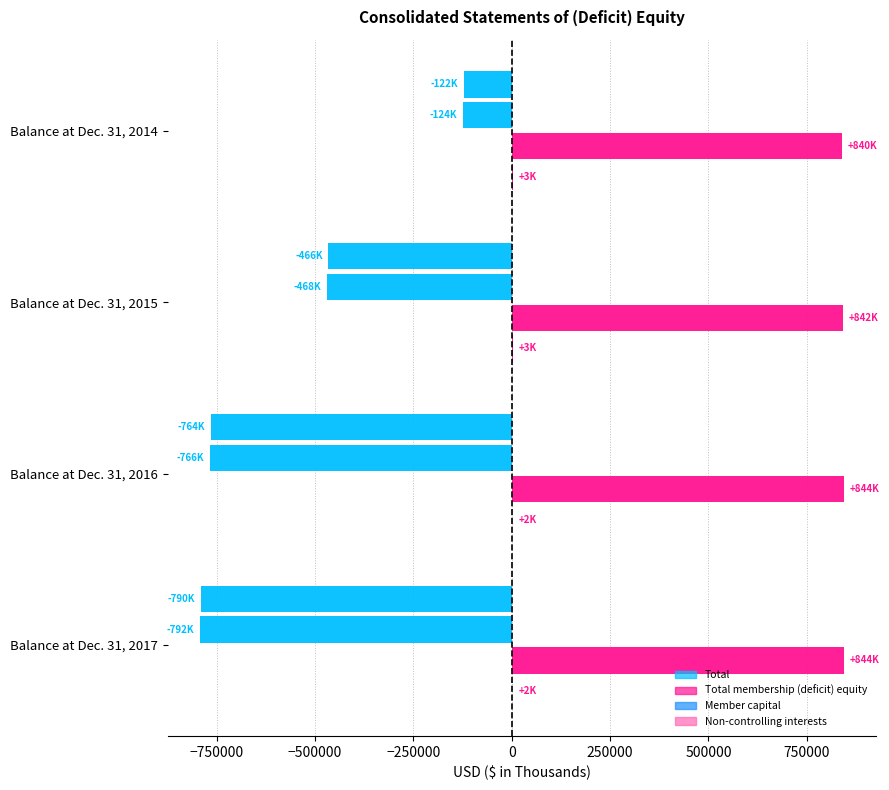

Count the number of categories in the chart.

4